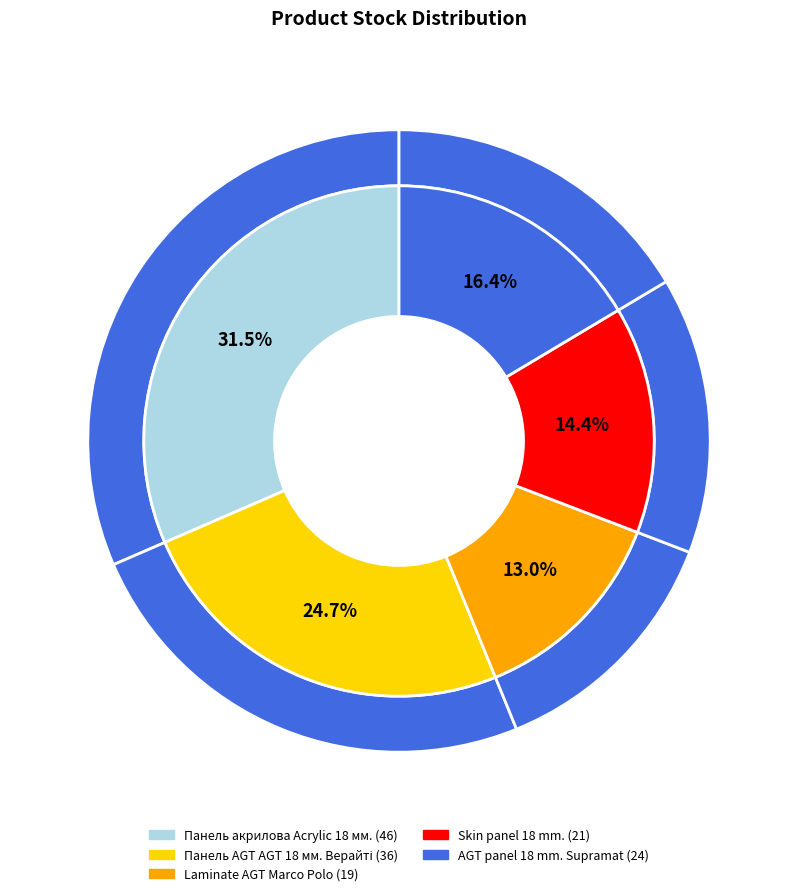

Is Skin panel 18 mm. the majority of the pie?

No